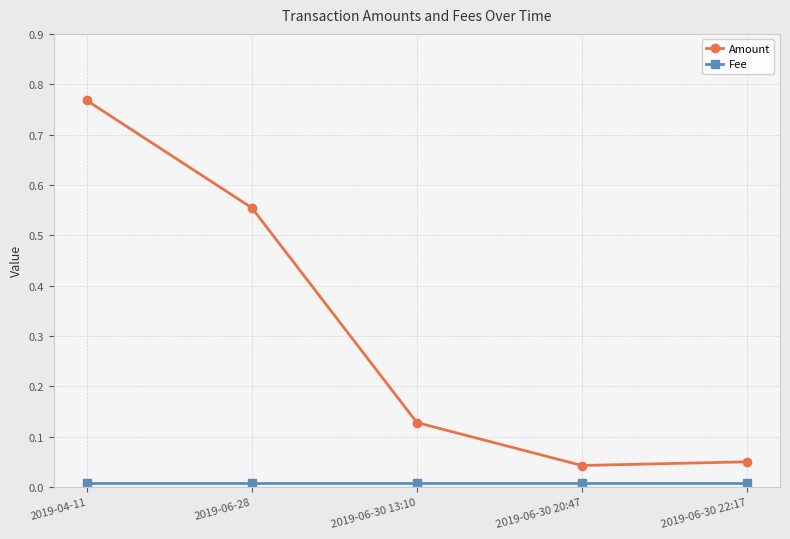

Which series has the largest total across all categories?

Amount